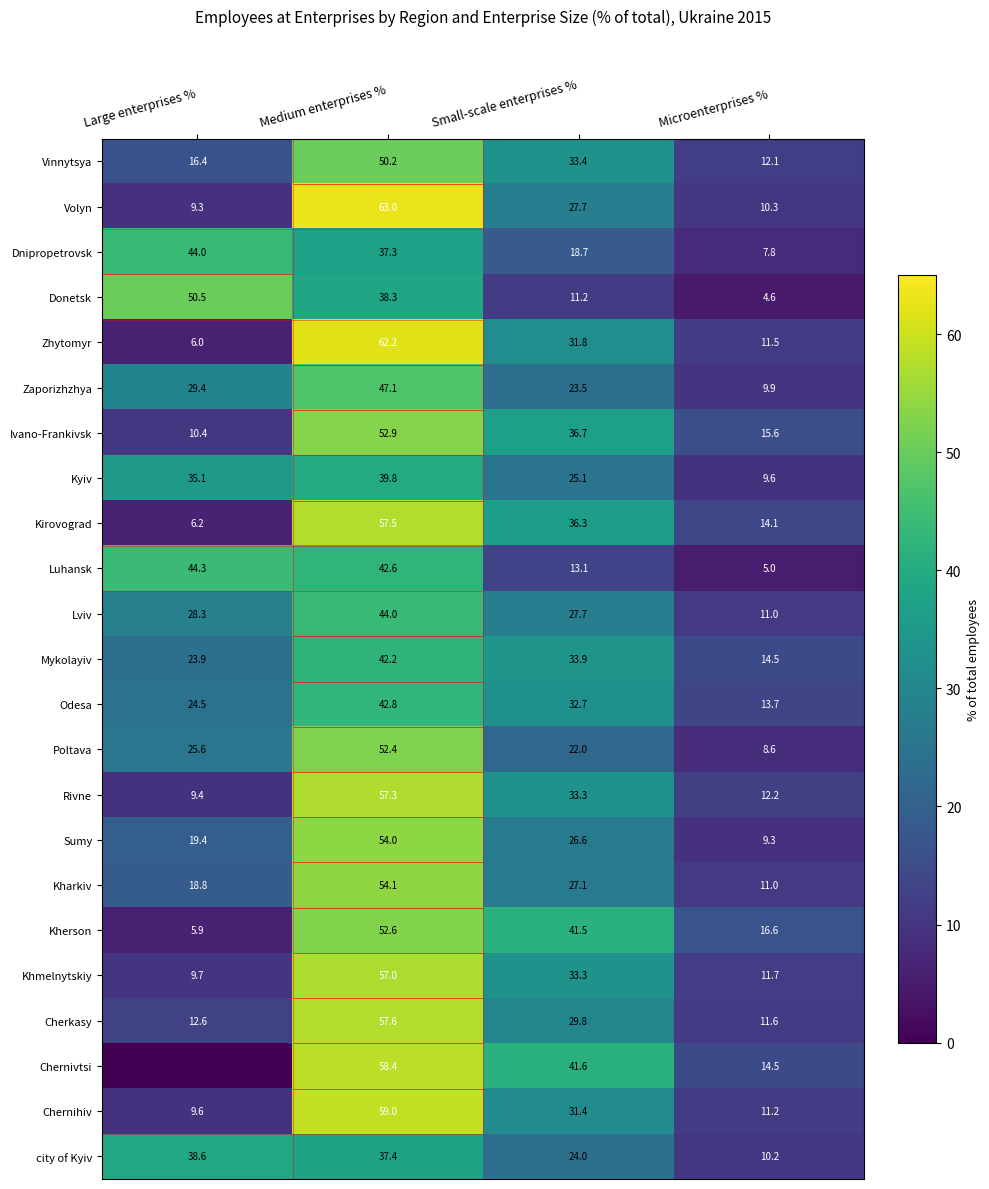

Read the Kherson value at Small-scale enterprises %.

41.5